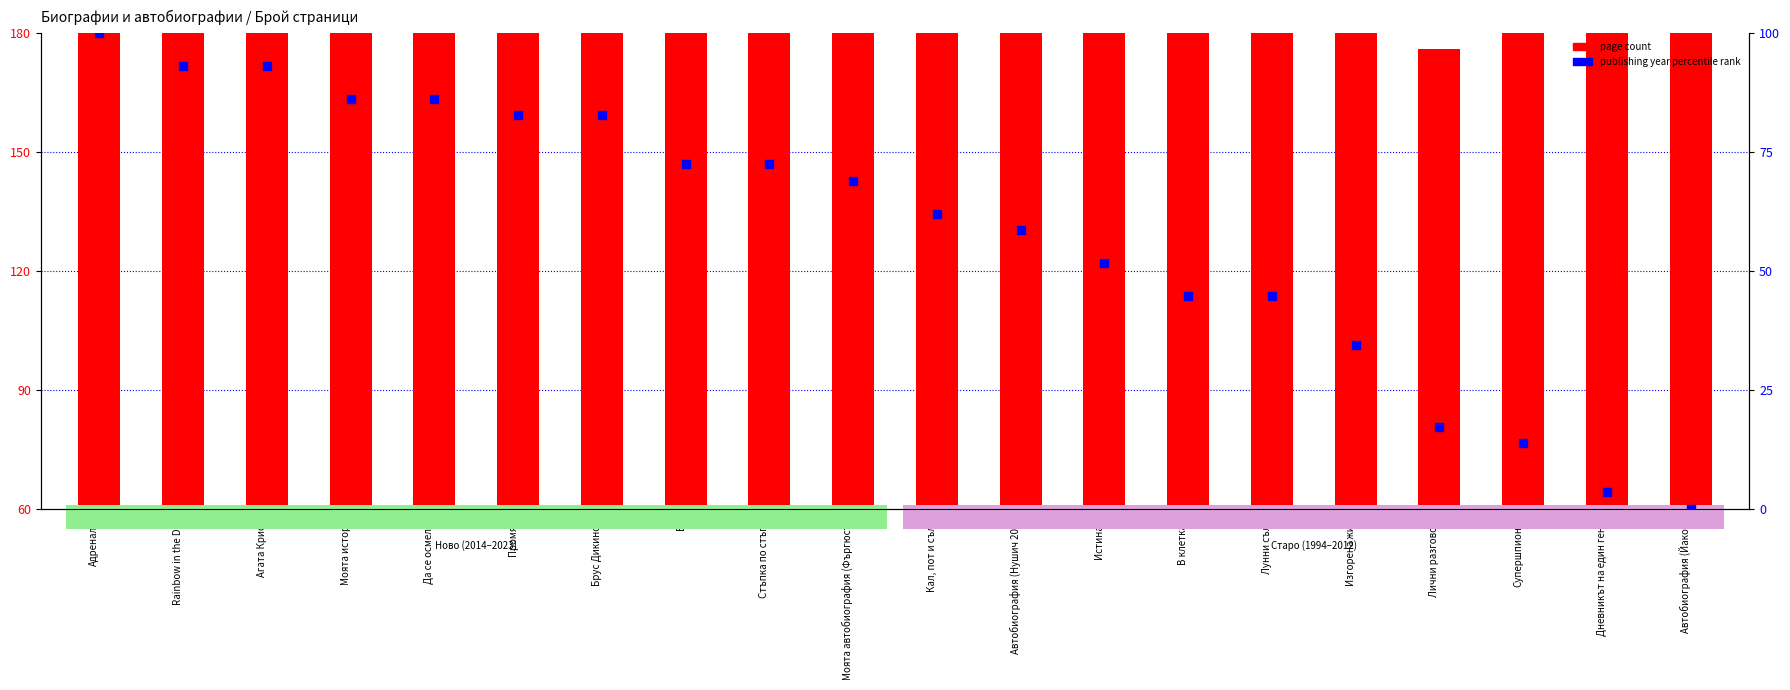

At which category is the sum across all series the highest?

Агата Кристи